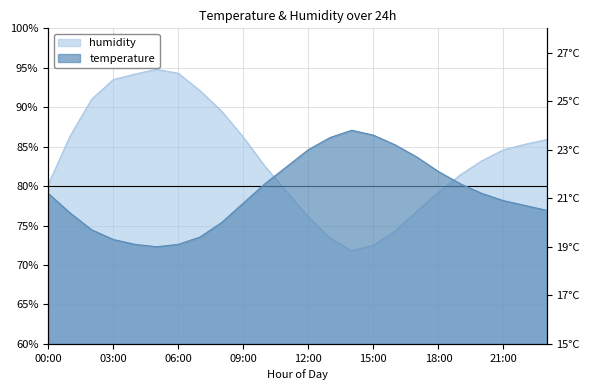

What is the minimum value shown in the chart?

19.0